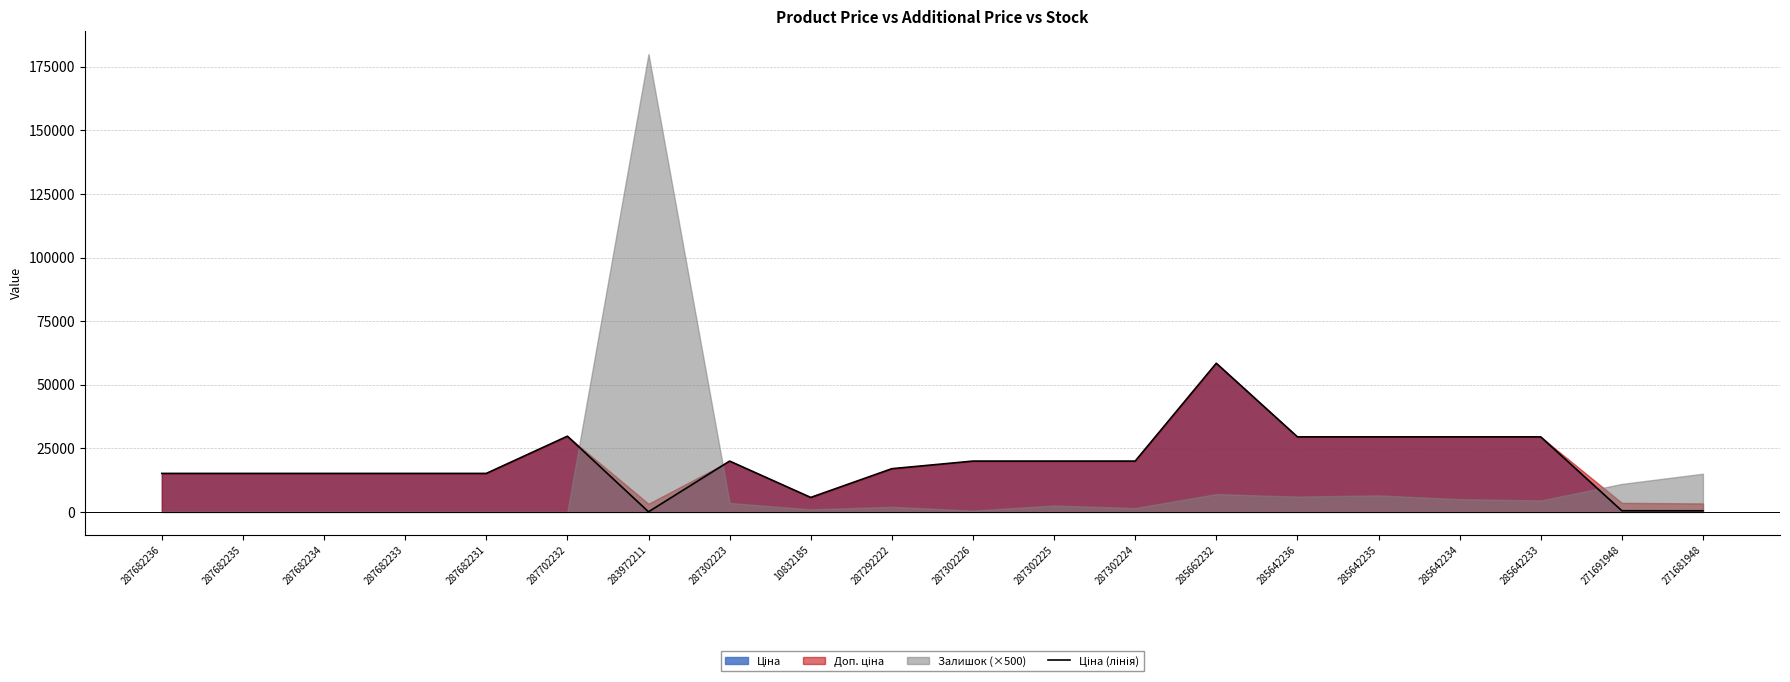

What position from the right is 287302224?

8